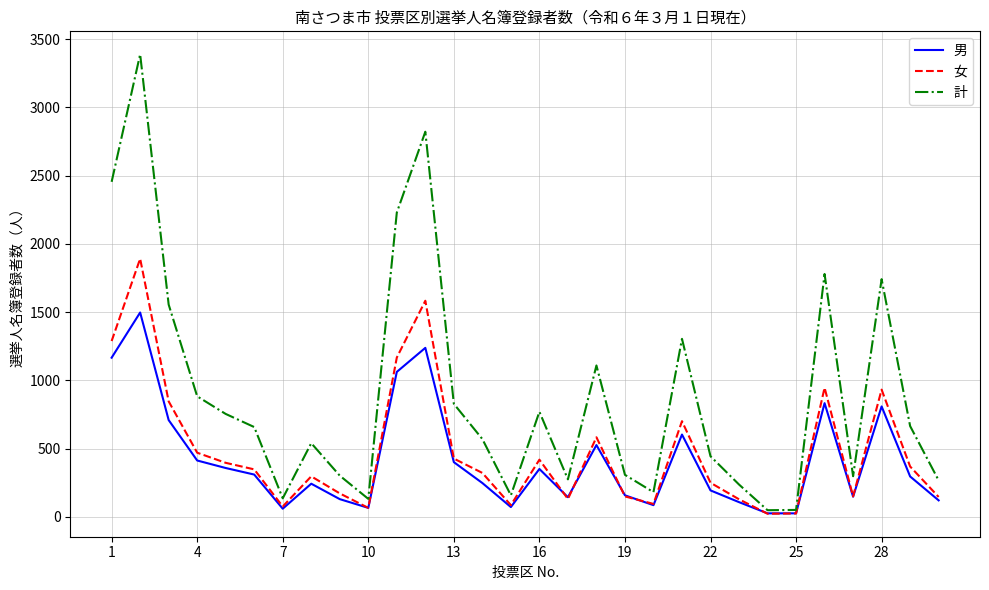

Rank the series by their maximum value, from highest to lowest.

計, 女, 男